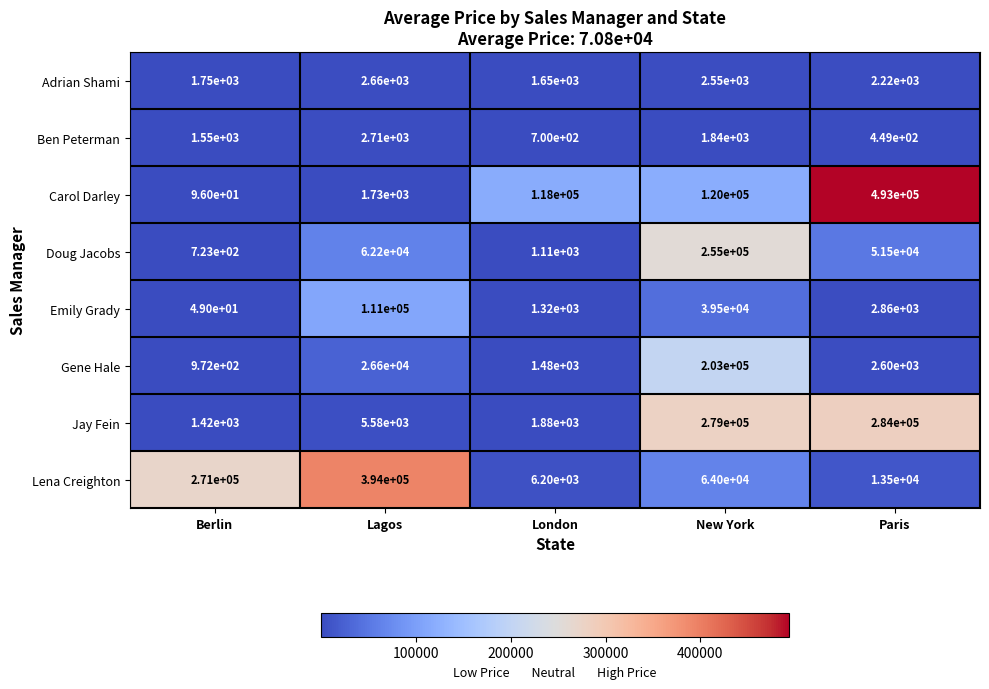

What is the average value of the Jay Fein series?

114376